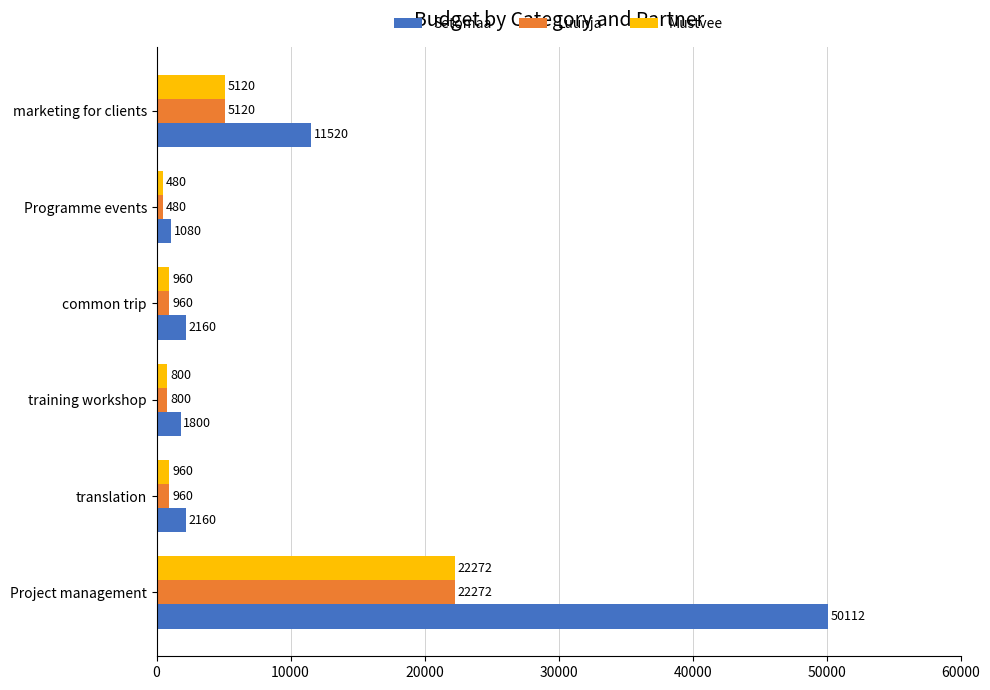

What is the minimum value shown in the chart?

480